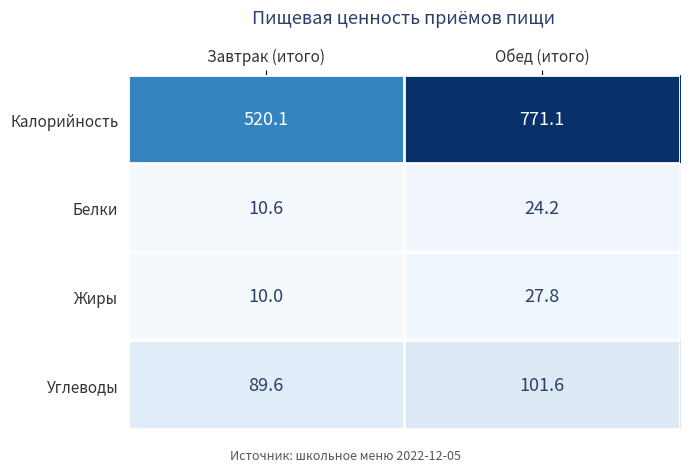

Reading left to right, transcribe all the data shown in this chart.

Калорийность: 520.1	771.1
Белки: 10.6	24.2
Жиры: 10.0	27.8
Углеводы: 89.6	101.6